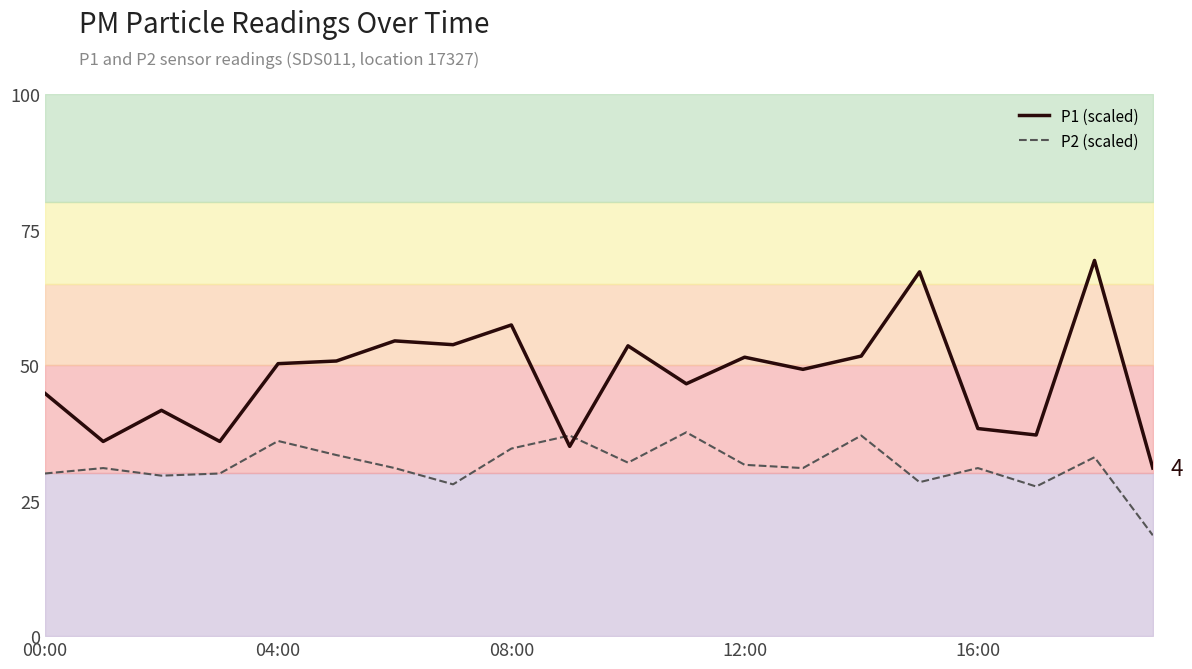

Does the chart display data point markers on the line(s)?

No